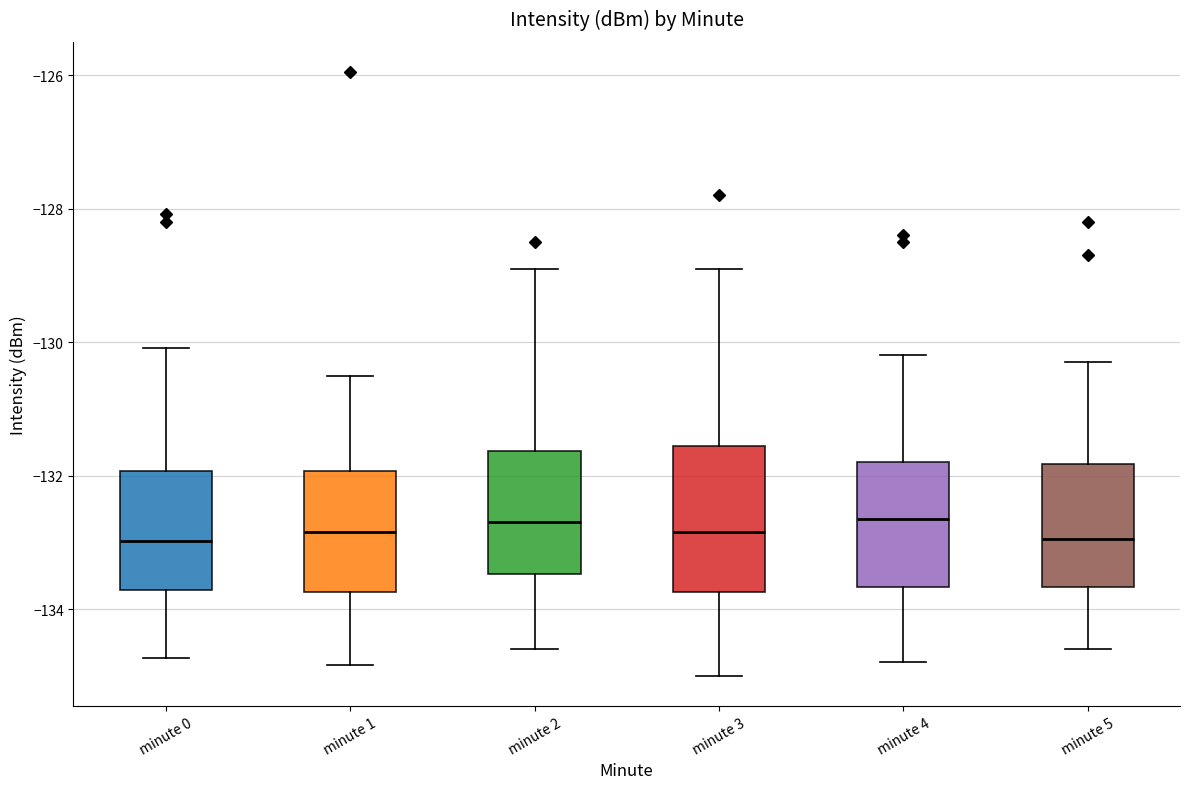

Reading left to right, transcribe this box plot: for each box, give where its median line is, the range the box spans, and where its two whiskers end, as read against the y-axis. The values are not printed on the chart, so give them approximately, as read against the axis.

minute 0: median -133.0, box -133.8 to -132.0, whiskers -134.8 to -130.0
minute 1: median -132.8, box -133.8 to -132.0, whiskers -134.8 to -130.4
minute 2: median -132.6, box -133.4 to -131.6, whiskers -134.6 to -128.8
minute 3: median -132.8, box -133.8 to -131.6, whiskers -135.0 to -128.8
minute 4: median -132.6, box -133.6 to -131.8, whiskers -134.8 to -130.2
minute 5: median -133.0, box -133.6 to -131.8, whiskers -134.6 to -130.2